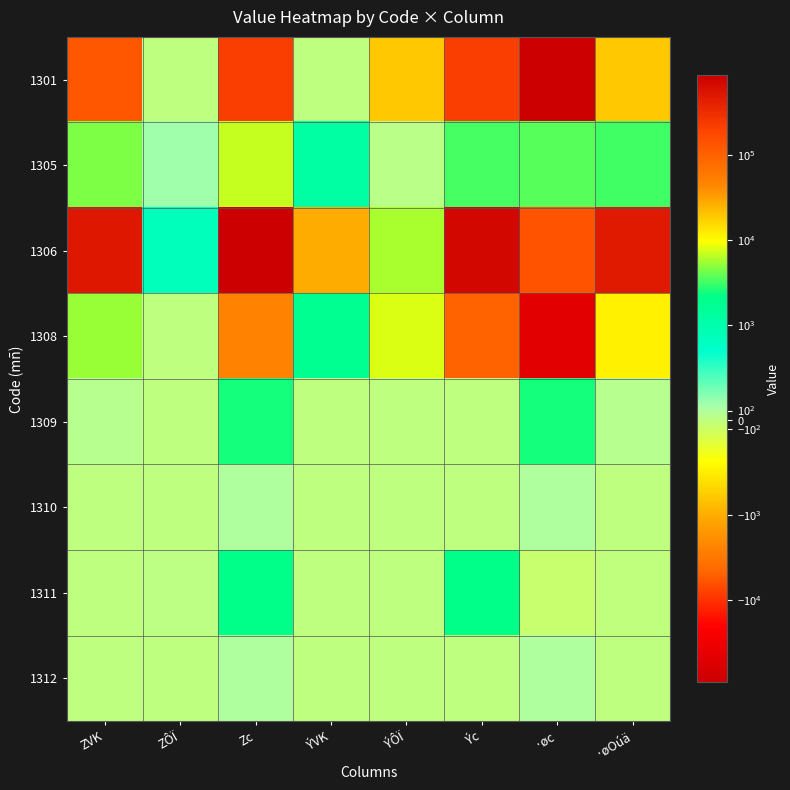

Reading left to right, what are all the values shown in this chart?

1301: ZVK=125000	ZÔÏ=0	Zc=218000	ÝVK=0	ÝÔÏ=19000	Ýc=218000	·øc=-93000	·øOúä=19000
1305: ZVK=4590	ZÔÏ=180	Zc=6960	ÝVK=1220	ÝÔÏ=30	Ýc=3330	·øc=3630	·øOúä=3220
1306: ZVK=492790	ZÔÏ=860	Zc=852430	ÝVK=27060	ÝÔÏ=5900	Ýc=716620	·øc=135810	·øOúä=470770
1308: ZVK=5300	ZÔÏ=0	Zc=48200	ÝVK=1800	ÝÔÏ=7800	Ýc=94500	·øc=-46300	·øOúä=11300
1309: ZVK=51	ZÔÏ=4	Zc=2472	ÝVK=0	ÝÔÏ=0	Ýc=6	·øc=2466	·øOúä=47
1310: ZVK=0	ZÔÏ=0	Zc=100	ÝVK=0	ÝÔÏ=0	Ýc=0	·øc=100	·øOúä=0
1311: ZVK=0	ZÔÏ=10	Zc=2080	ÝVK=0	ÝÔÏ=0	Ýc=2140	·øc=-60	·øOúä=-10
1312: ZVK=0	ZÔÏ=0	Zc=100	ÝVK=0	ÝÔÏ=0	Ýc=3	·øc=97	·øOúä=0